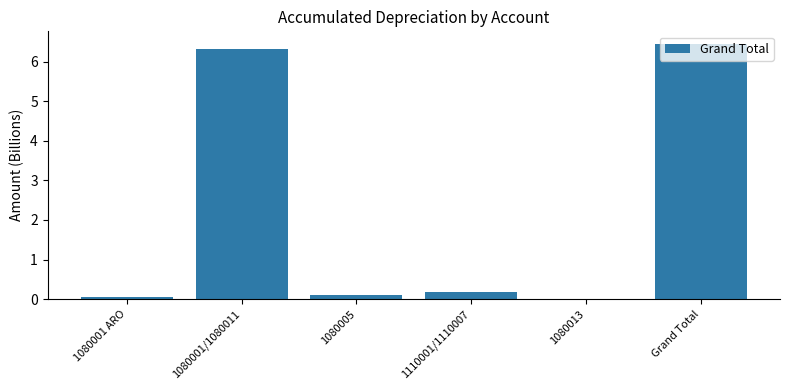

How many data points does each series have?

6